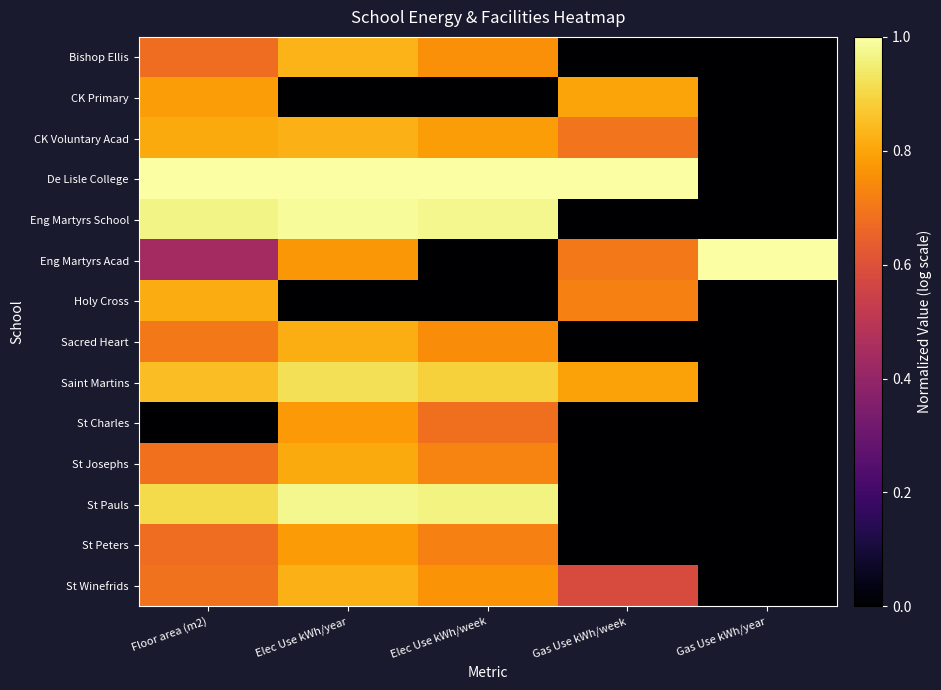

Which series has the largest range (max minus min)?

De Lisle College